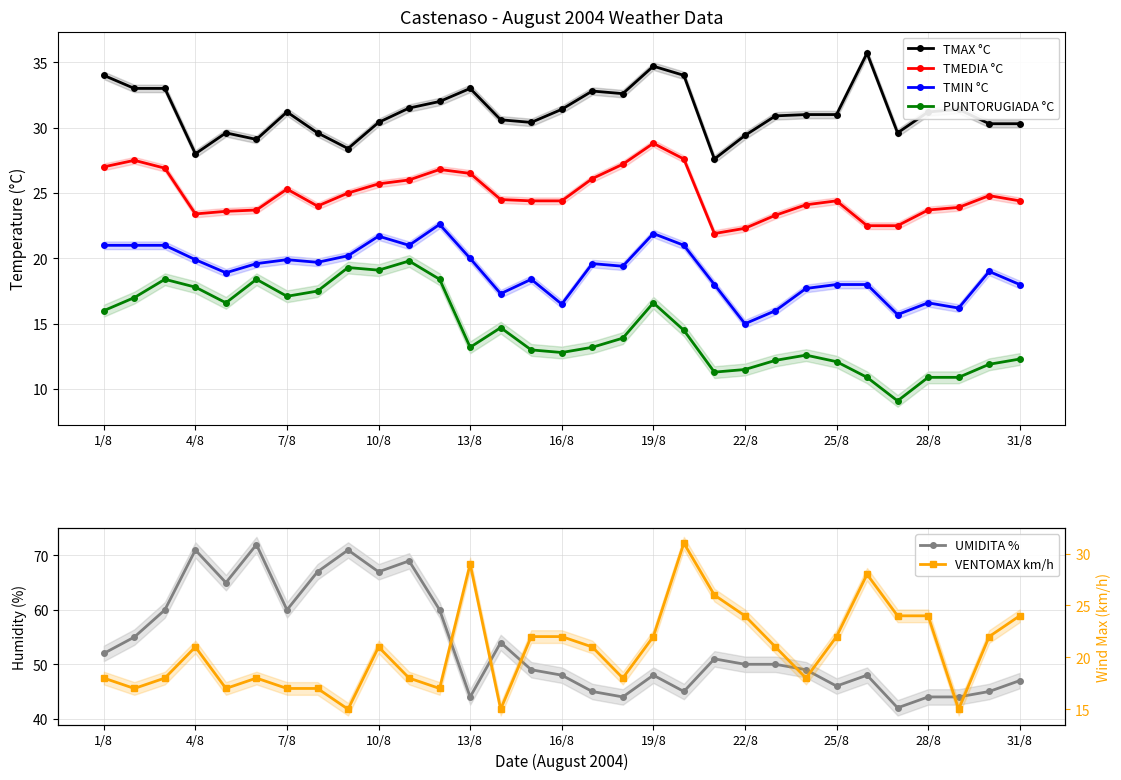

True or false: TMAX °C has a value of 58.5 at 13/8.

False